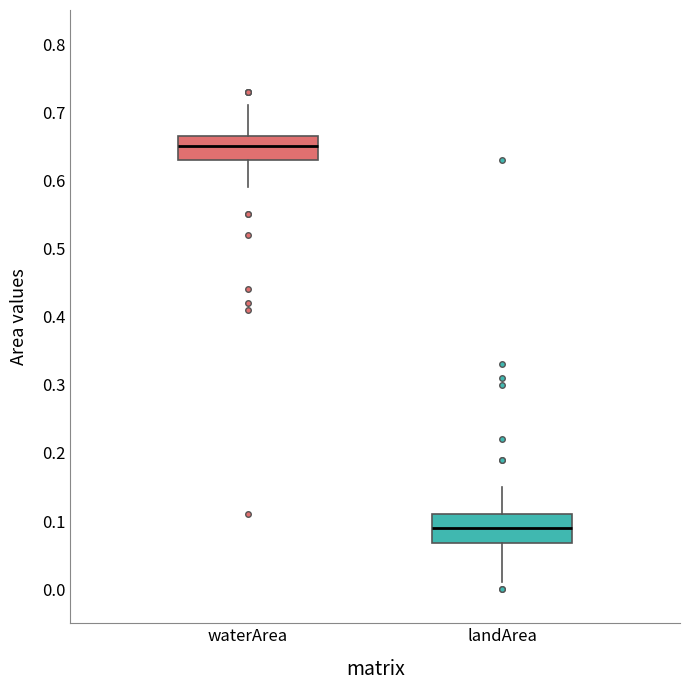

Reading left to right, read every box against the y-axis: the position of its median line, the range the box covers, and the ends of its whiskers. The values are not printed on the chart, so give them approximately, as read against the axis.

waterArea: median 0.65, box 0.63 to 0.67, whiskers 0.59 to 0.71
landArea: median 0.09, box 0.07 to 0.11, whiskers 0.01 to 0.15